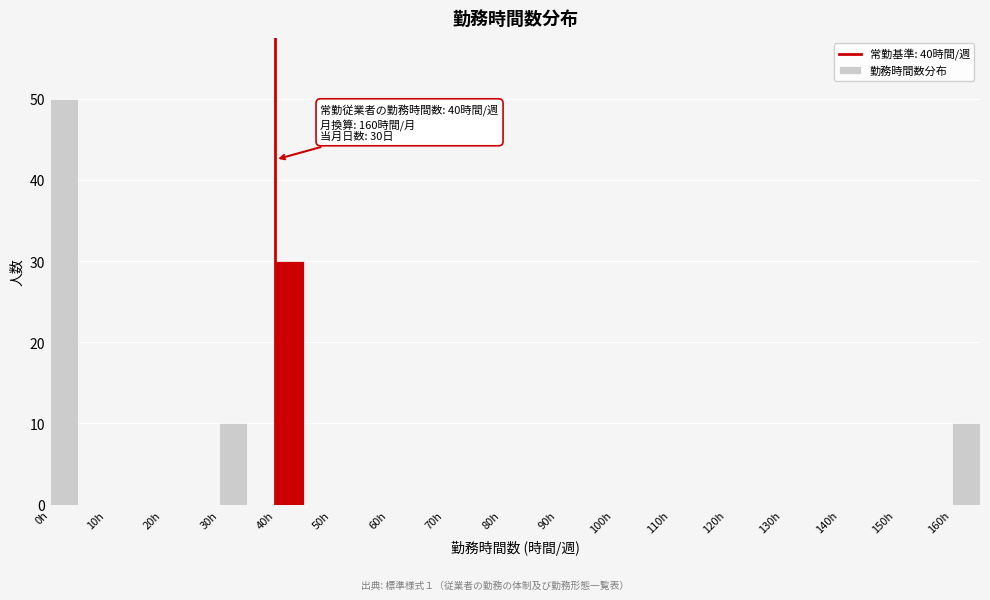

Which range on the x-axis has the tallest bar?

0 to 5